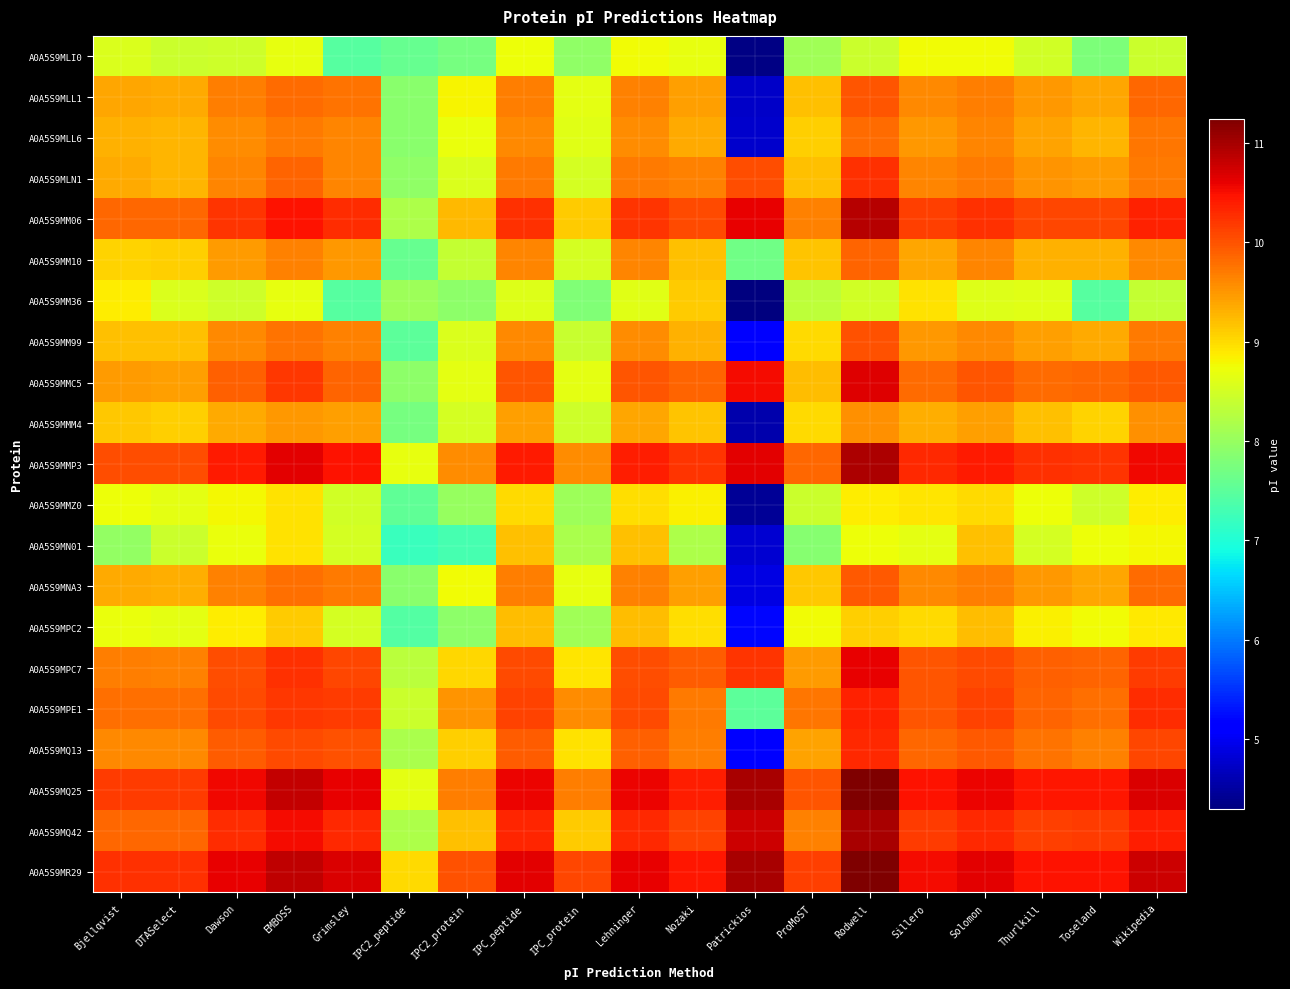

Which series has the largest total across all categories?

A0A5S9MR29